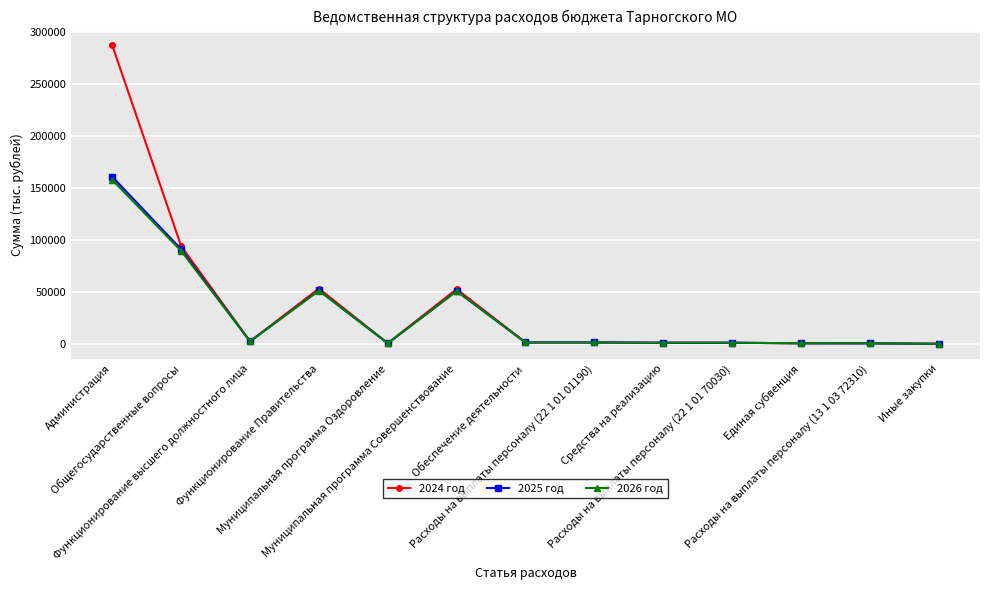

Where is the first local minimum for 2025 год?

Функционирование высшего должностного лица